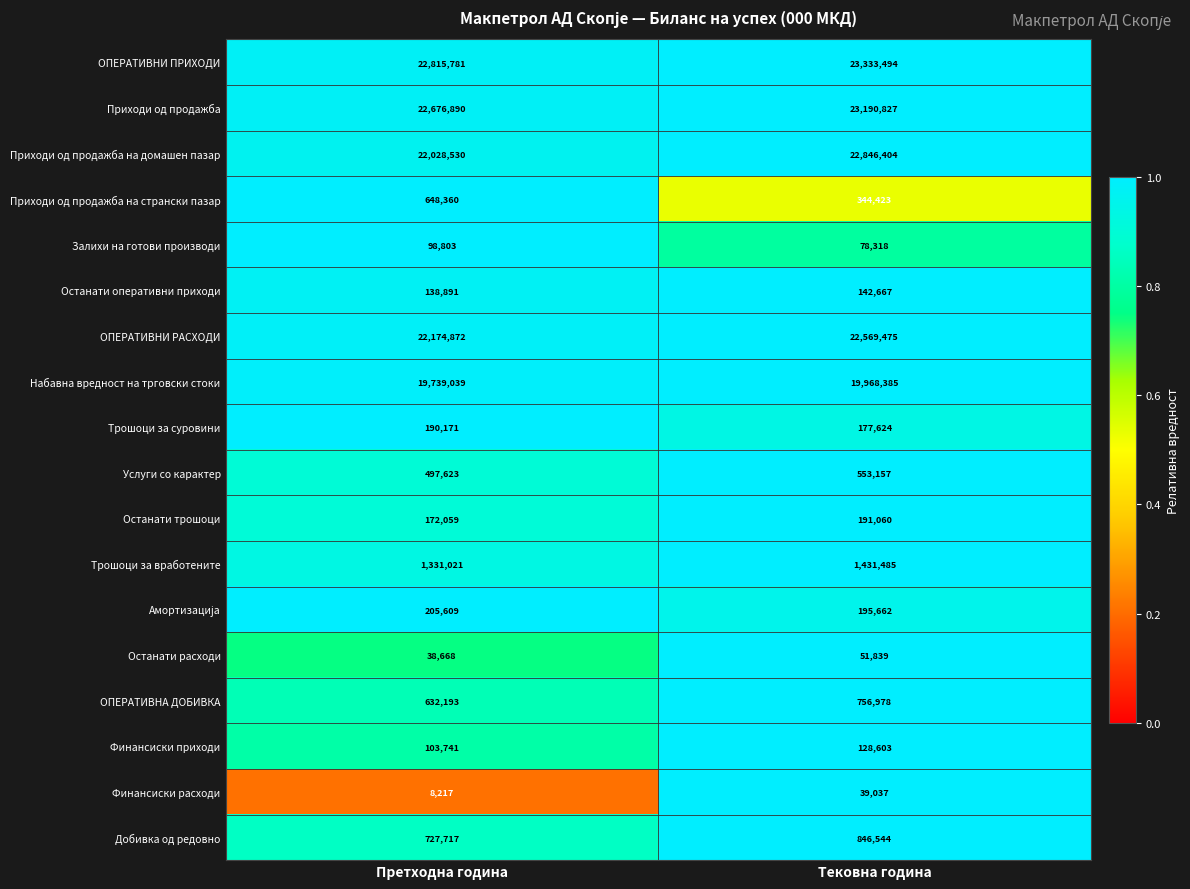

The value of Финансиски приходи at Тековна година is 41729. True or false?

False